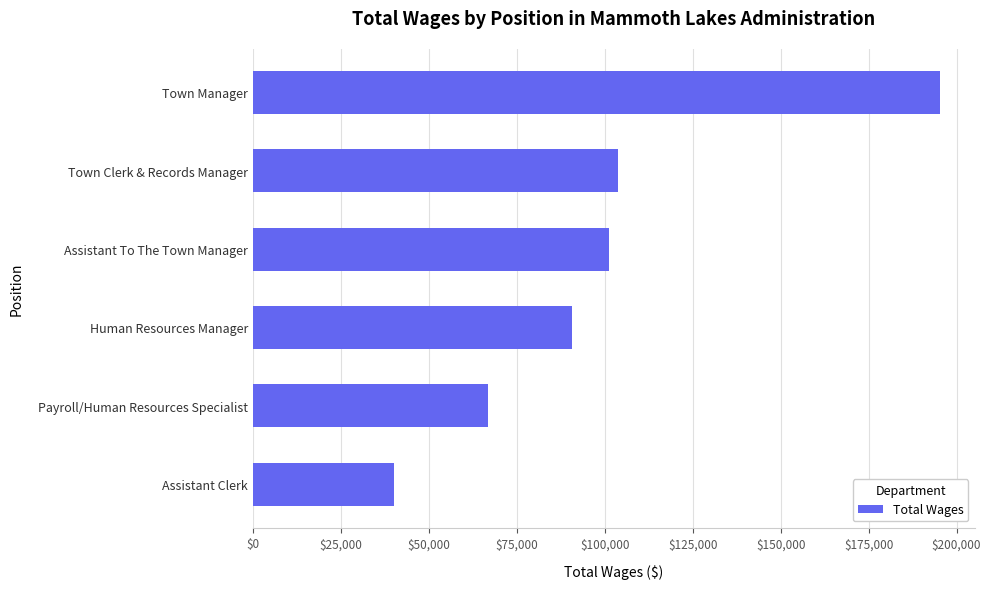

Which has a higher value, Town Manager or Human Resources Manager?

Town Manager